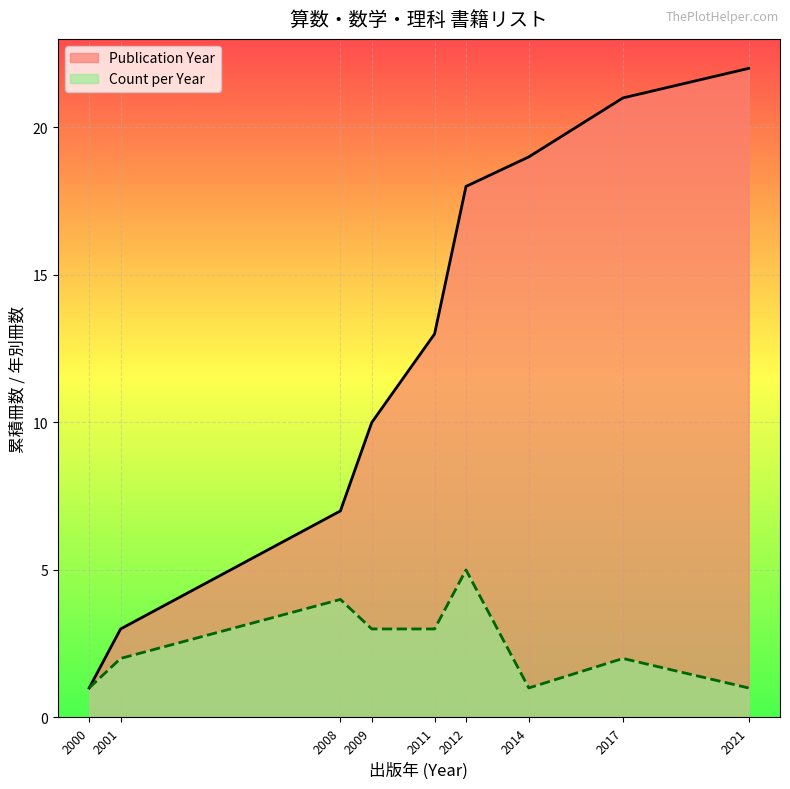

True or false: Count per Year has a value of 2 at 2001.

True